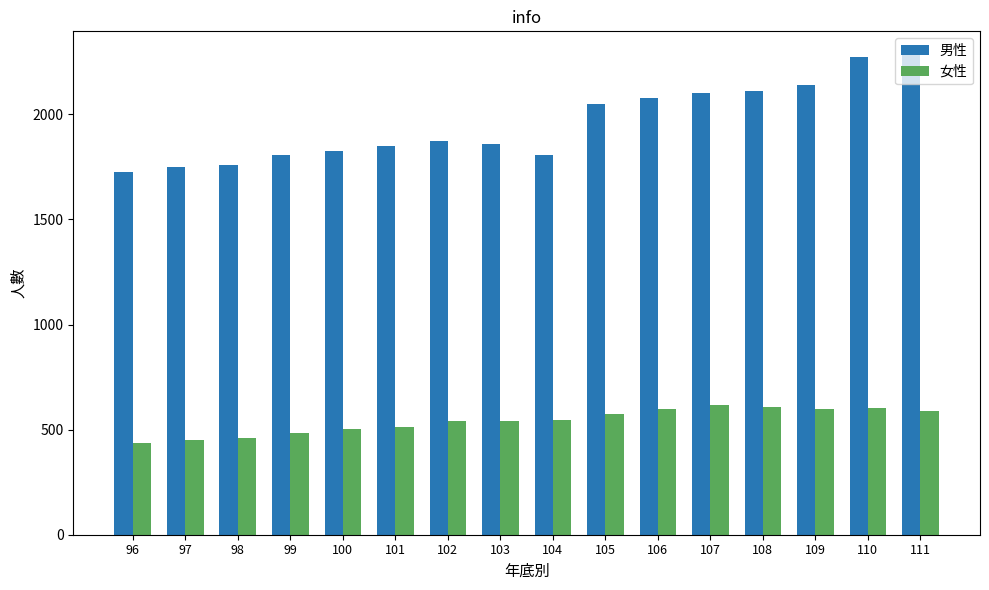

Count the number of data series in this chart.

2